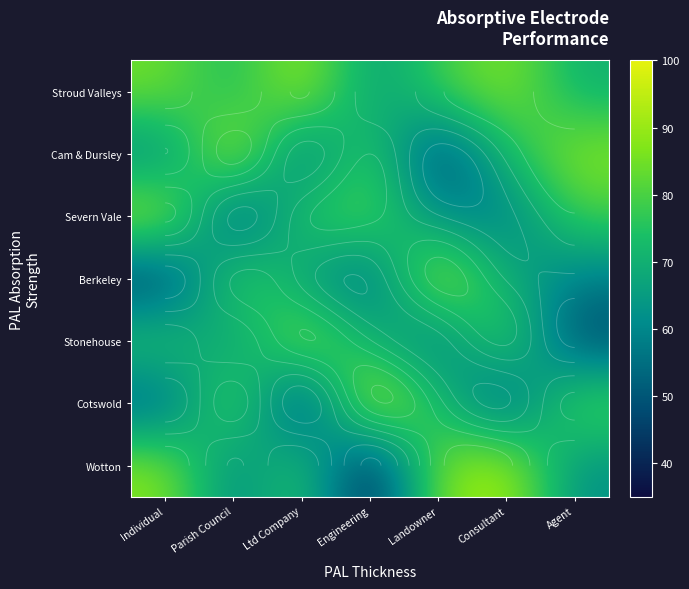

True or false: Severn Vale has a value of 120 at Agent.

False